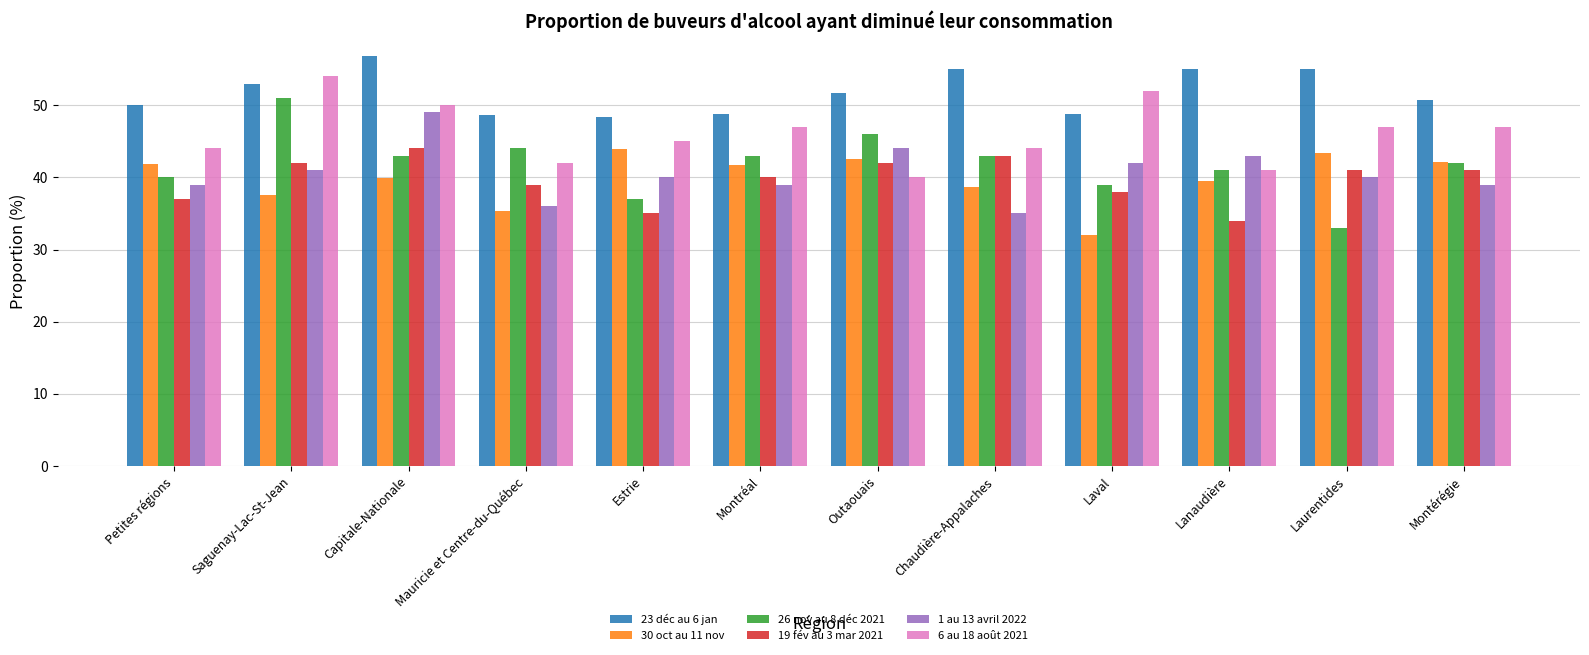

What is the total value across all series at Montérégie?

261.9